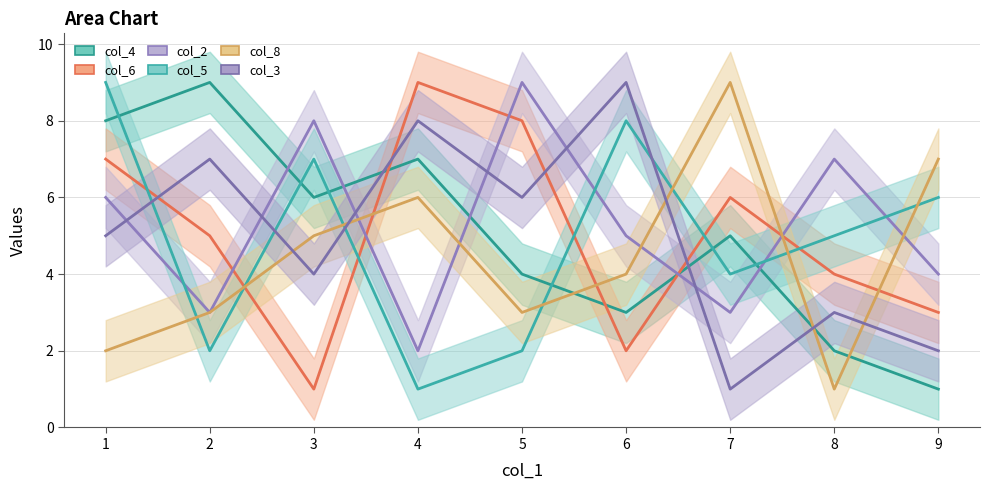

What is the difference between the second highest and minimum values in the col_5 series?

7